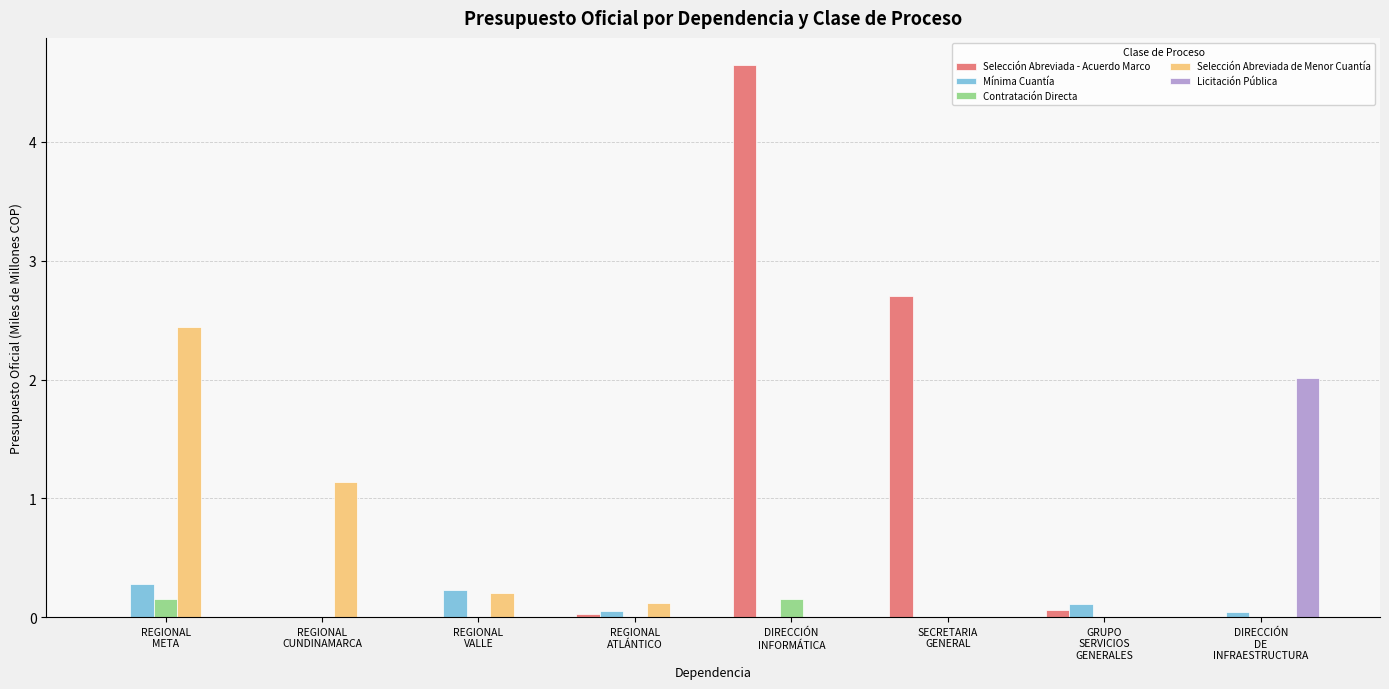

What is the sum of all Selección Abreviada de Menor Cuantía values?

3.9